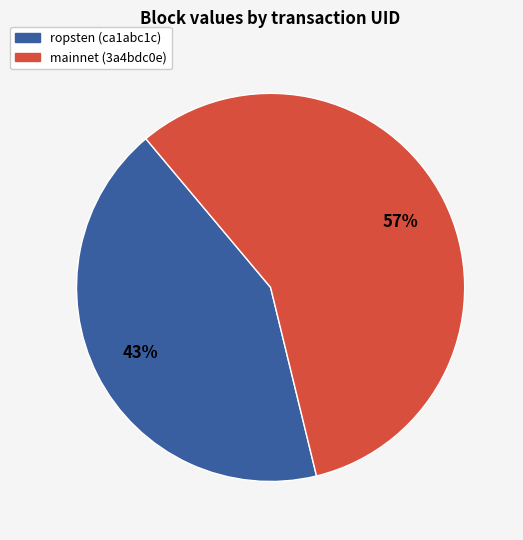

Is there any slice that represents more than half of the pie?

Yes